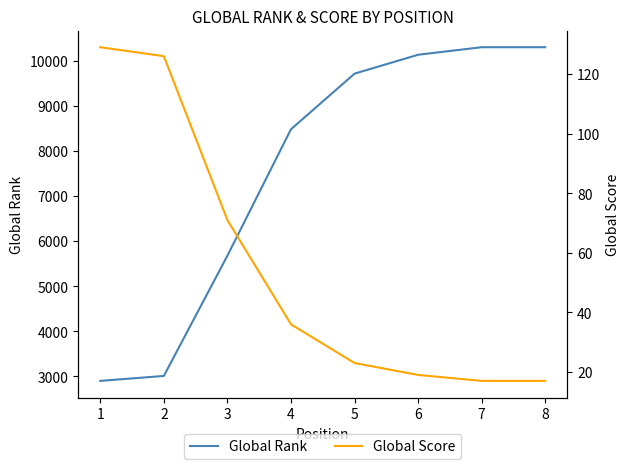

Count the number of data series in this chart.

2